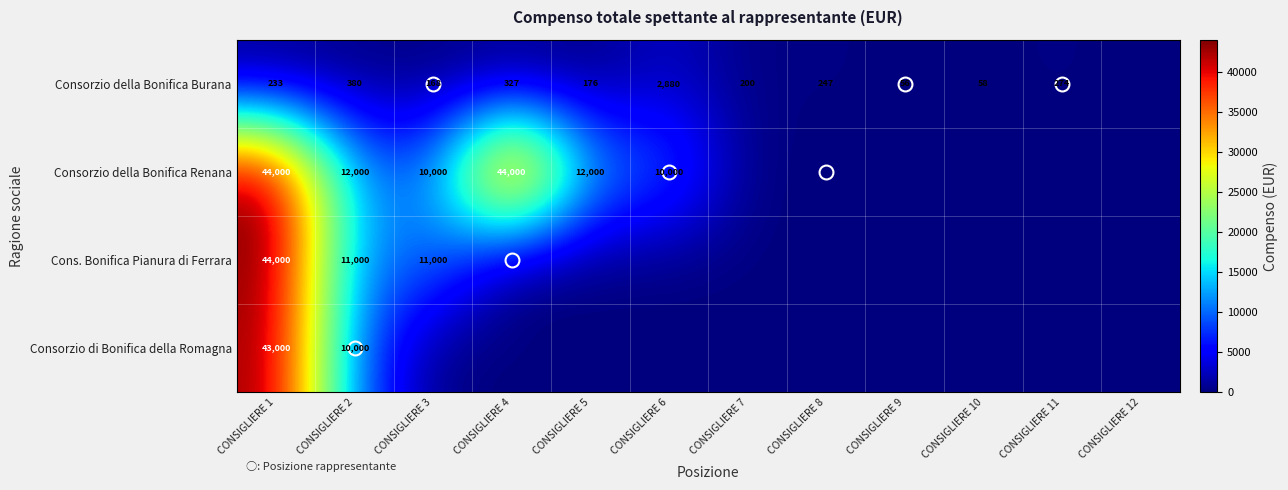

Is it true that Consorzio della Bonifica Burana equals 56 at CONSIGLIERE 9?

True